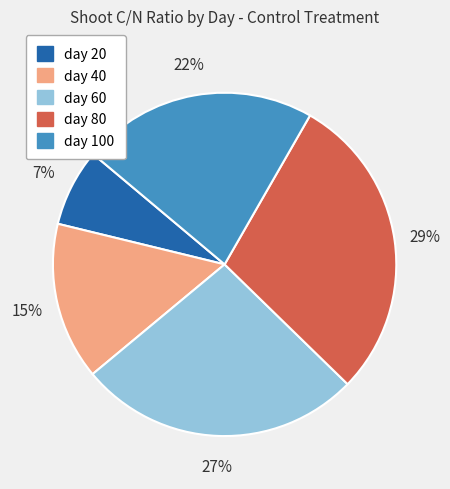

What percentage is the day 40 slice, to the nearest percent?

15%